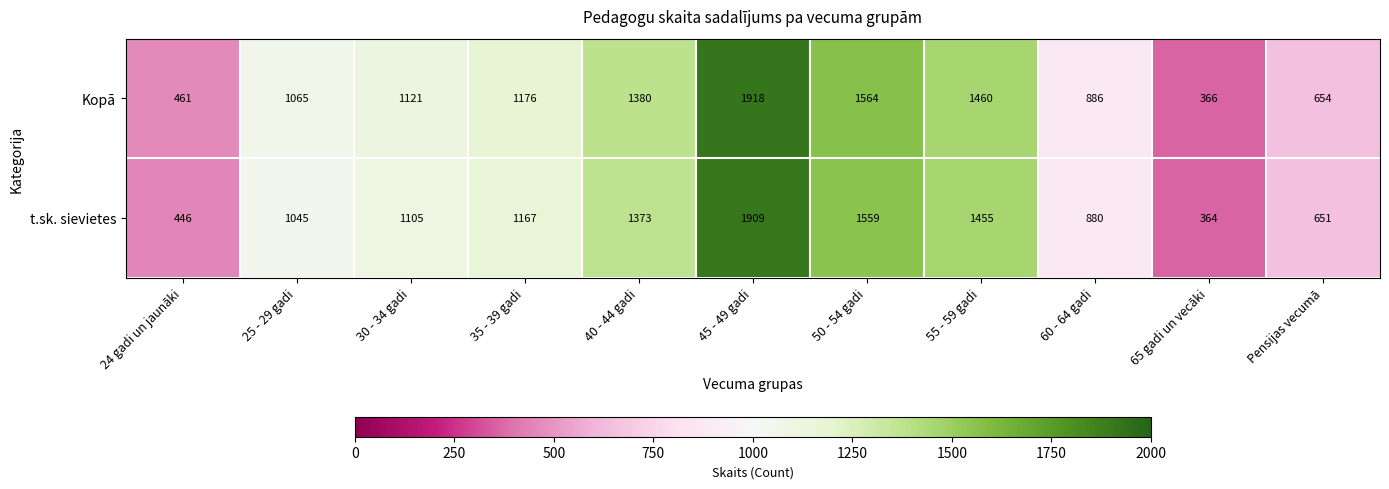

Between 25 - 29 gadi and Pensijas vecumā, which series saw the biggest shift?

Kopā